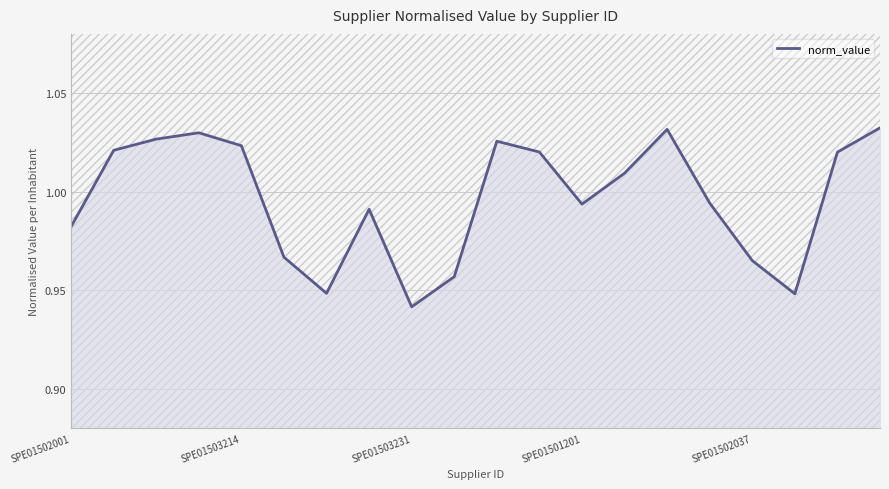

The value at 14 is 1.4. True or false?

False